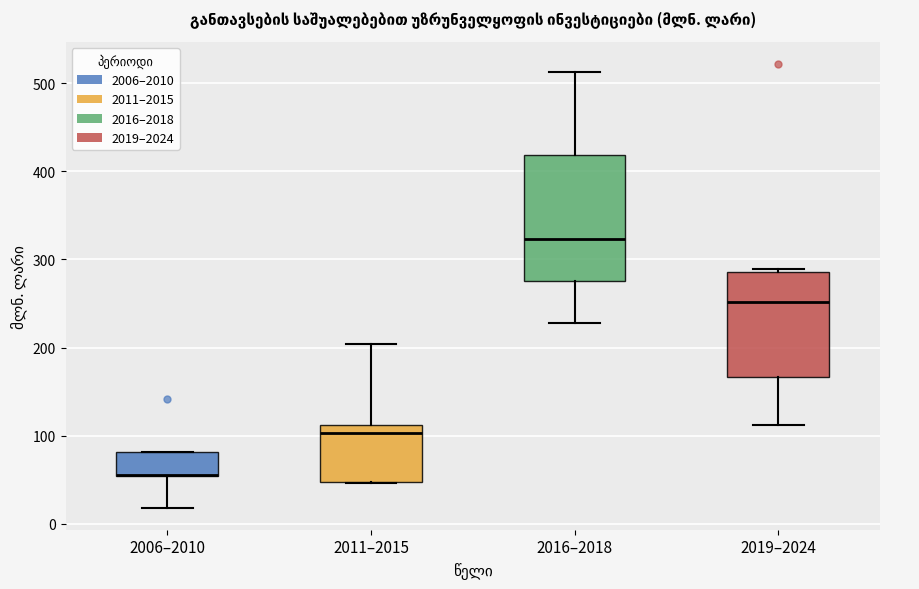

Which box is the tallest, from its lower edge to its upper edge?

2016–2018